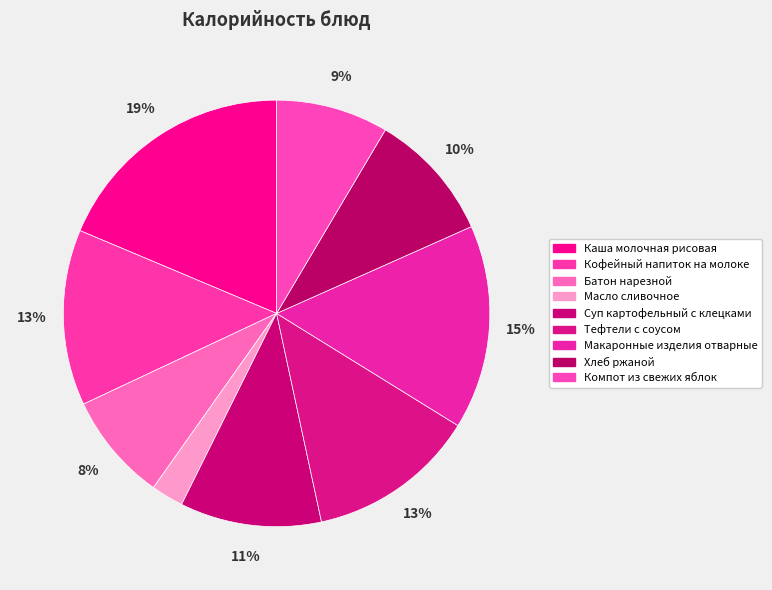

To the nearest percent, what portion does Масло сливочное represent?

2%